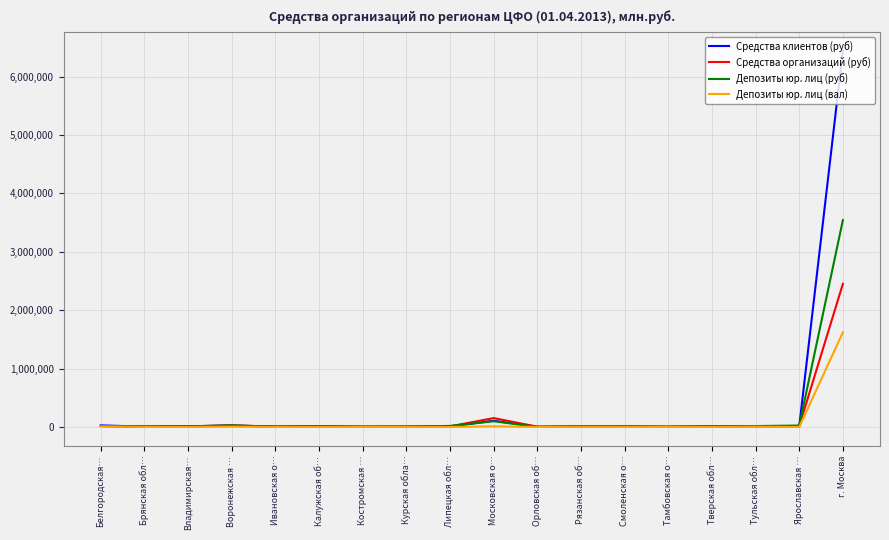

At which category is the sum across all series the highest?

г. Москва